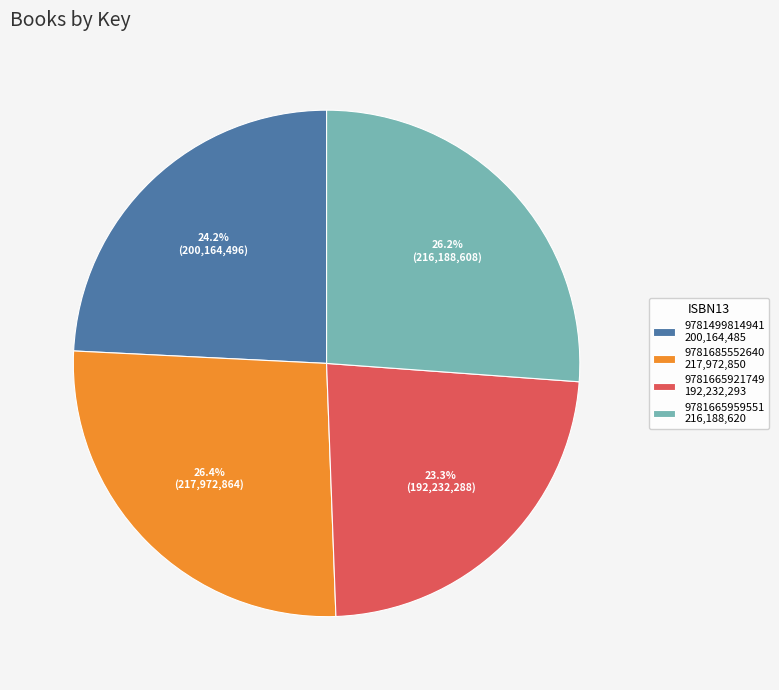

Count the number of slices in the pie.

4